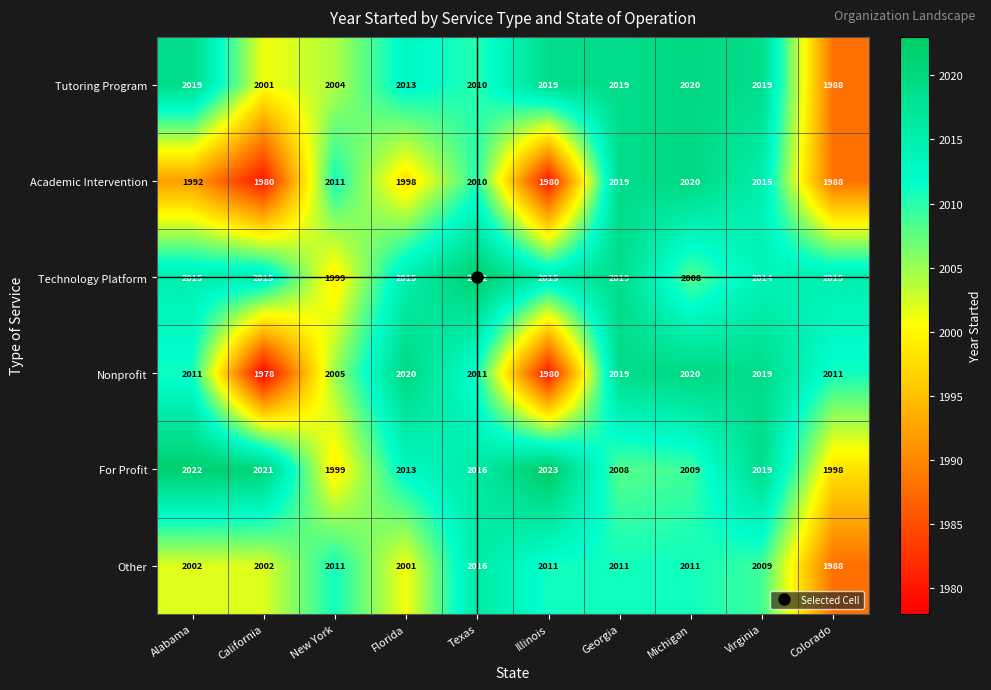

What is the smallest value displayed?

1978